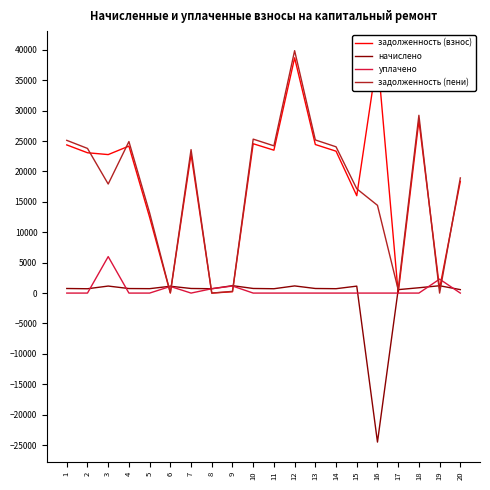

How many lines are shown in the chart?

4